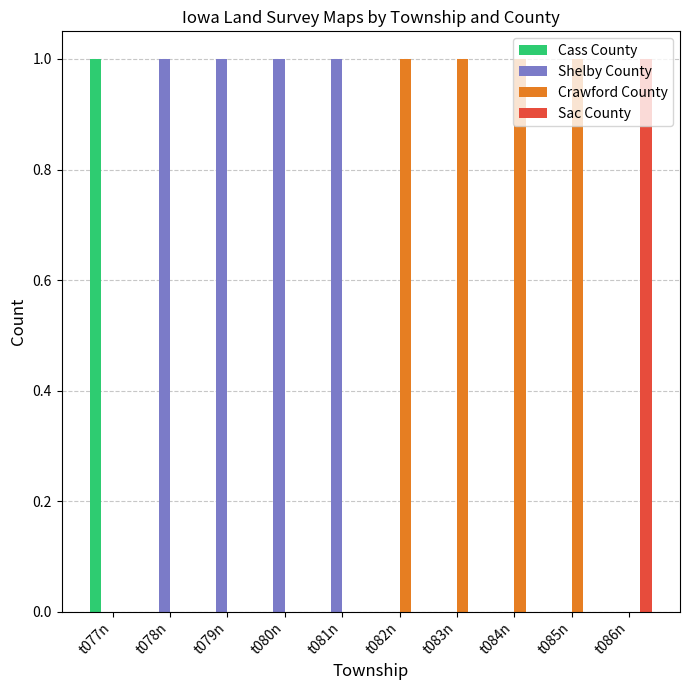

The value of Sac County at t080n is 0. True or false?

True